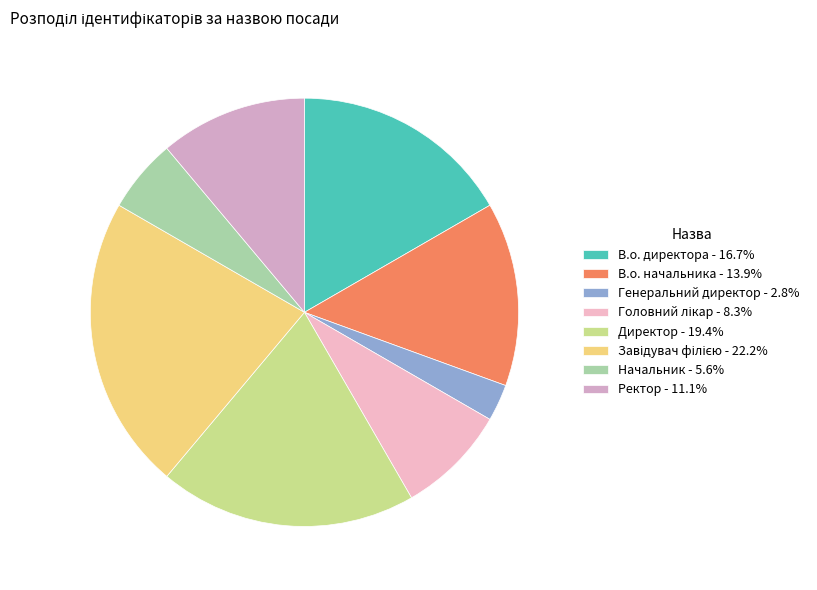

Which category has the smallest portion of the pie?

Генеральний директор